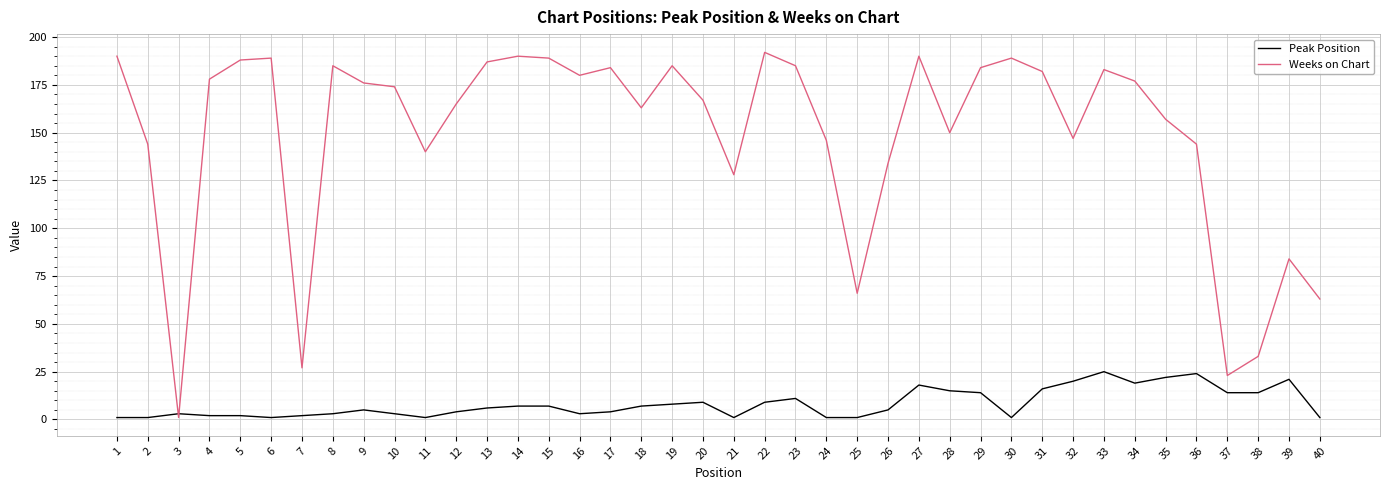

True or false: Peak Position has a value of 2 at 7.

True